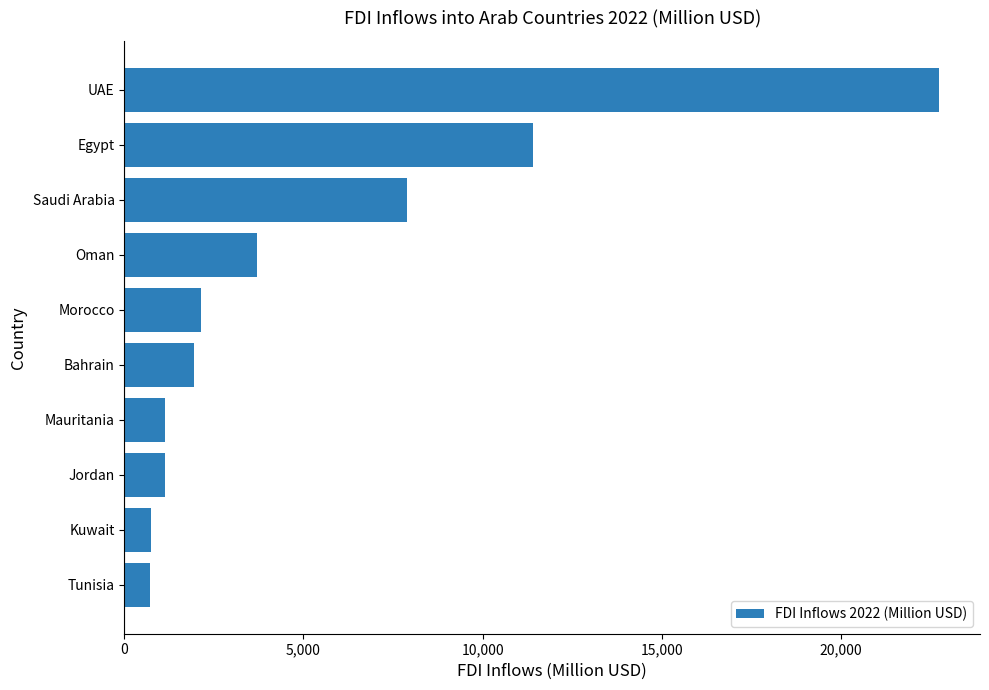

Read the value at Jordan.

1137.0